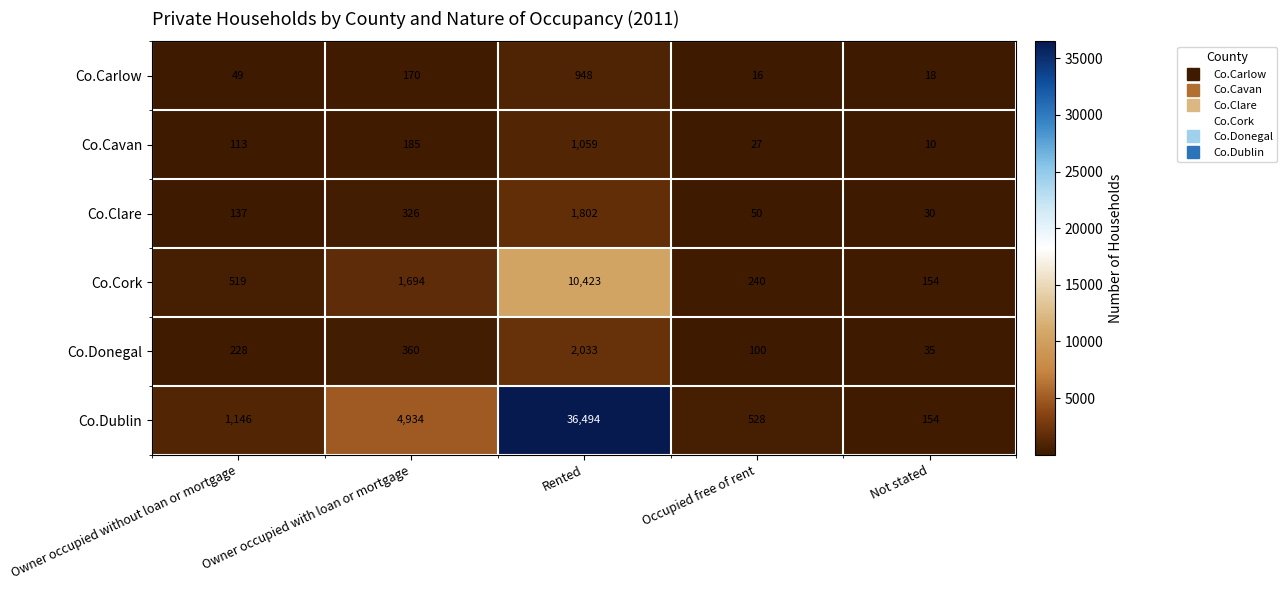

Which category has the lowest value in the Co.Clare series?

Not stated